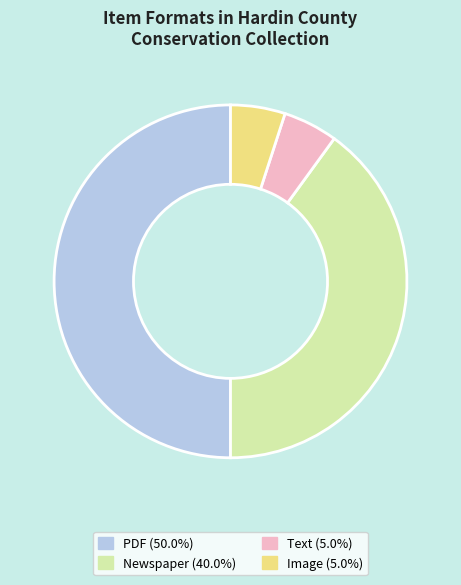

Does Newspaper (40.0%) represent more than half of the total?

No